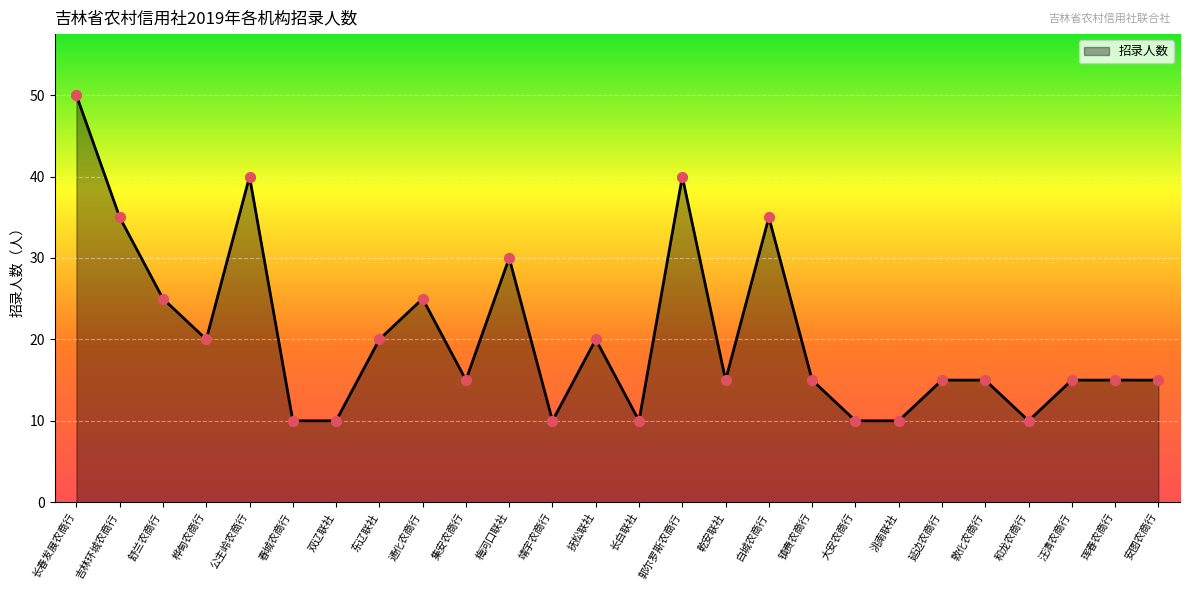

What is the change in value from 春城农商行 to 珲春农商行?

+5